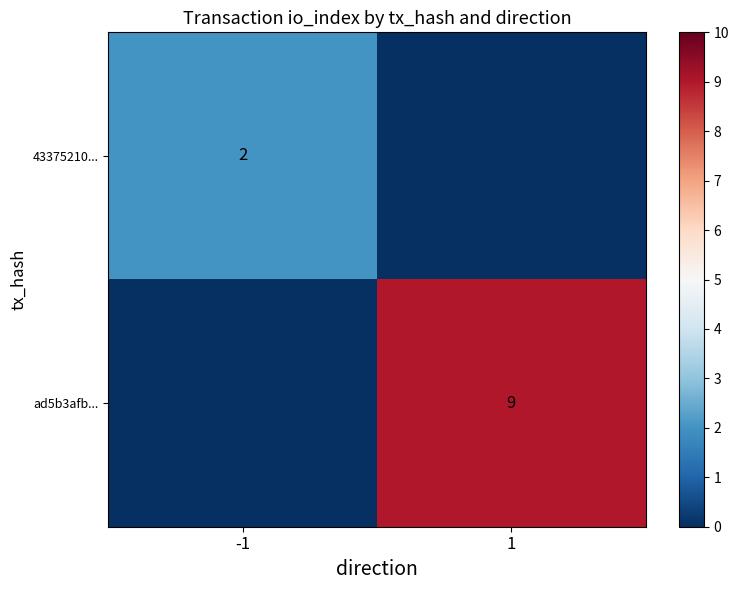

Is it true that ad5b3afb... equals 9 at 1?

True